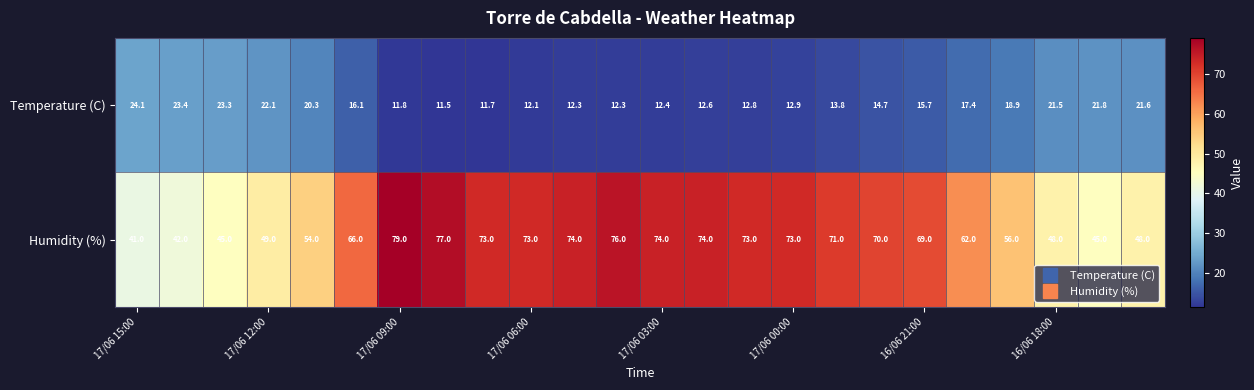

Which series has the largest range (max minus min)?

Humidity (%)